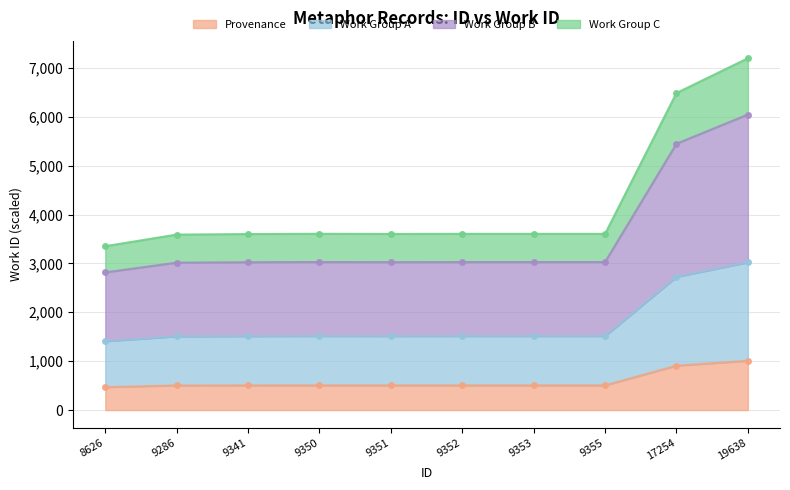

What is the difference between the second highest and second lowest values?

405.6